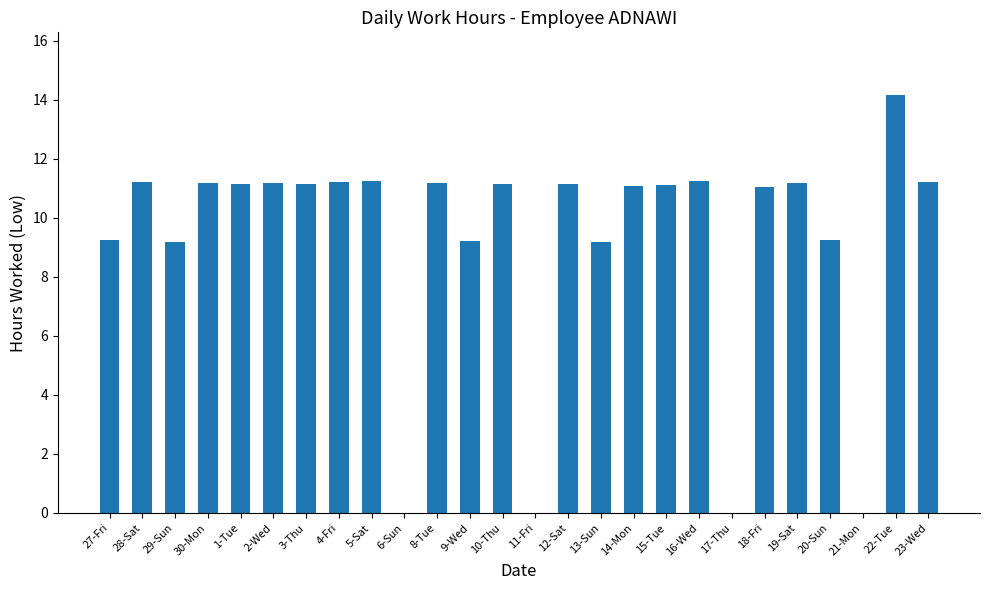

What is the maximum value shown in the chart?

14.2